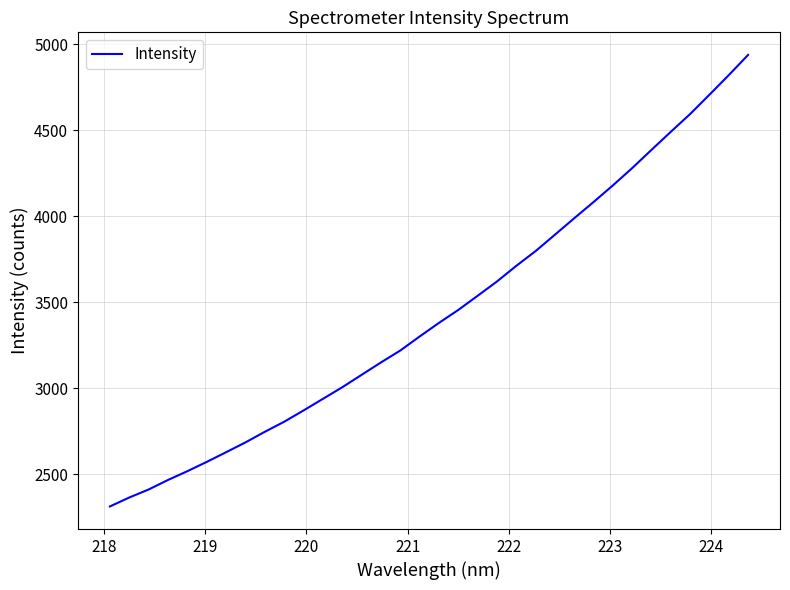

True or false: there are more than 0 points higher than both neighbors.

False